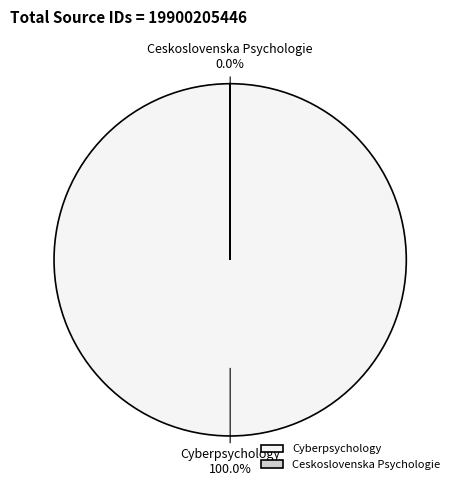

To the nearest percent, what is the combined percentage of Cyberpsychology and Ceskoslovenska Psychologie?

100%